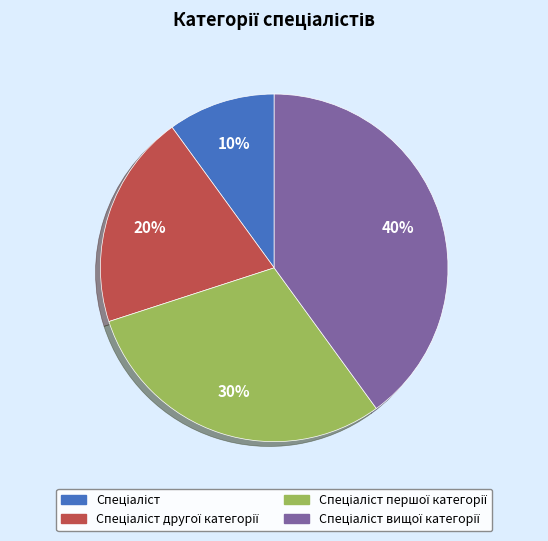

To the nearest percent, what is the average slice percentage?

25%